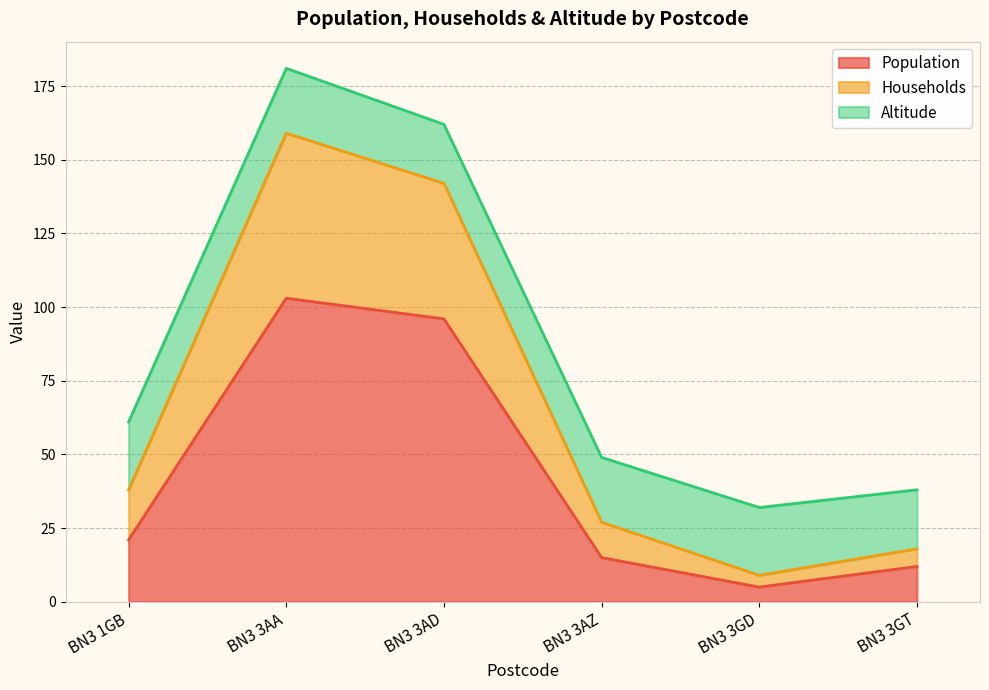

At which category is the sum across all series the highest?

BN3 3AA